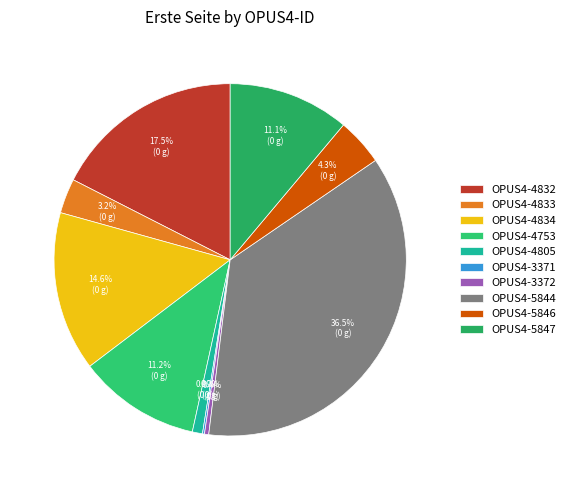

What percentage is the OPUS4-4834 slice, to the nearest percent?

15%